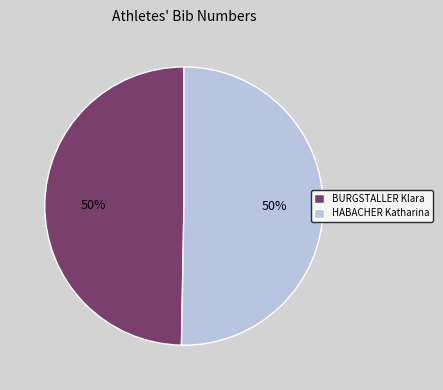

Is the sum of BURGSTALLER Klara and HABACHER Katharina greater than half?

Yes